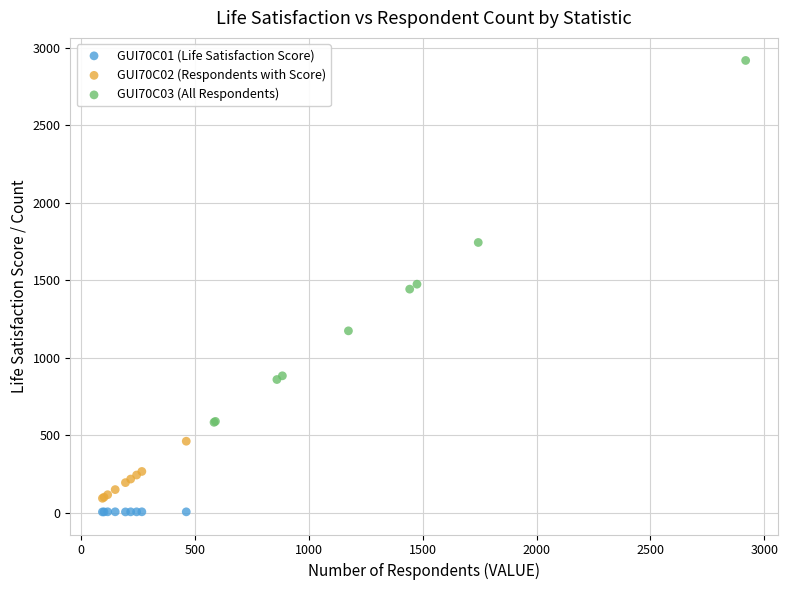

Which series reaches the maximum Y coordinate?

GUI70C03 (All Respondents)